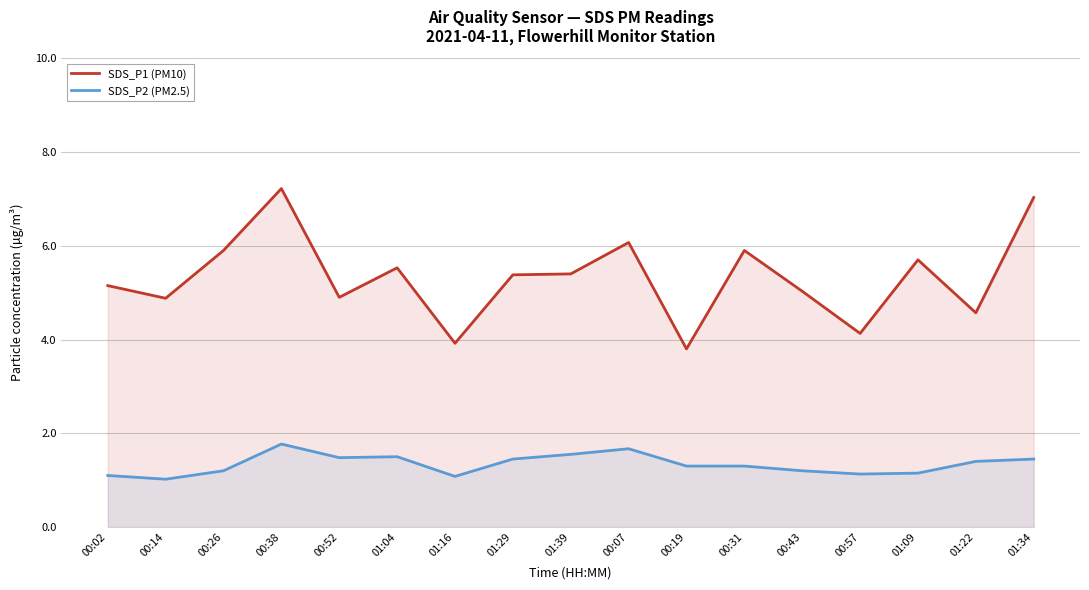

True or false: SDS_P1 (PM10) and SDS_P2 (PM2.5) intersect in this chart.

False